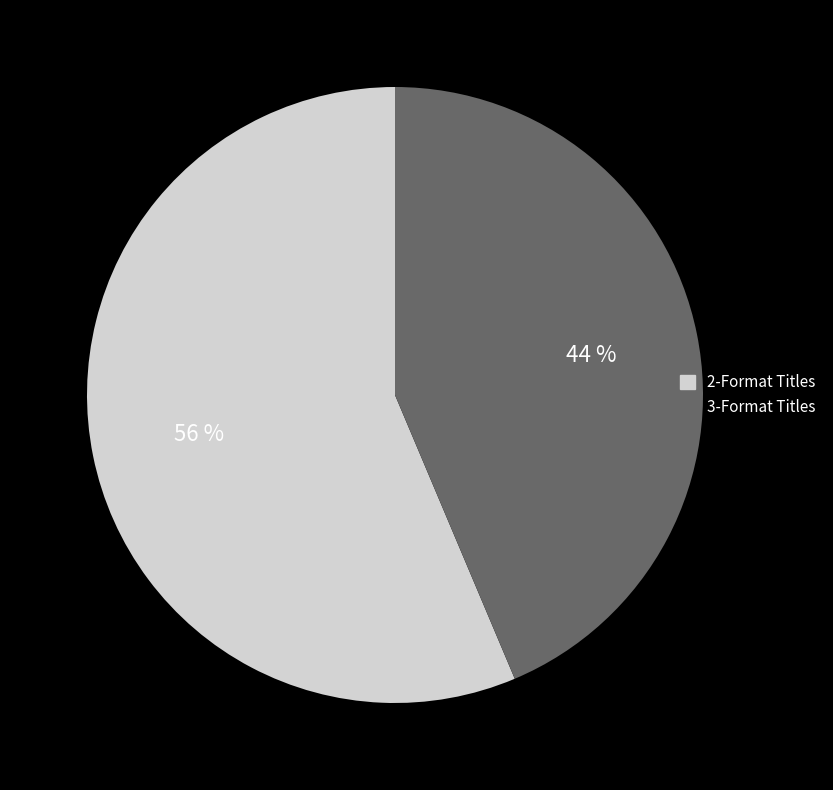

To the nearest percent, what is the average slice percentage?

50%